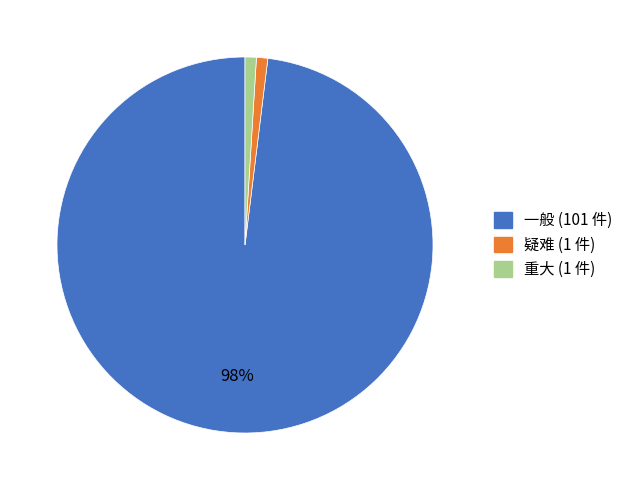

How many segments does this pie chart have?

3